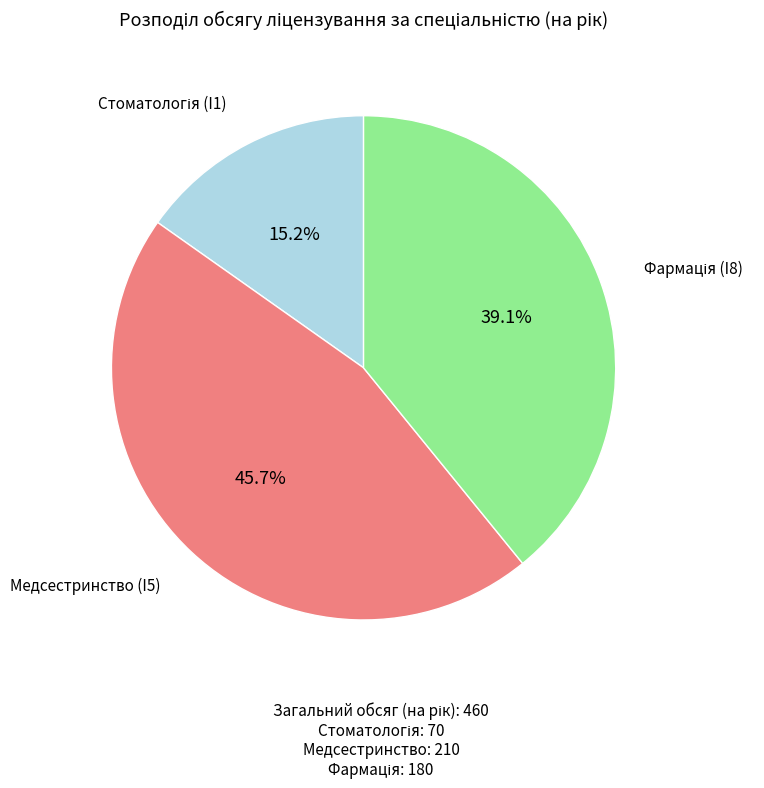

How much of the chart is everything except Медсестринство (I5)?

54.3%